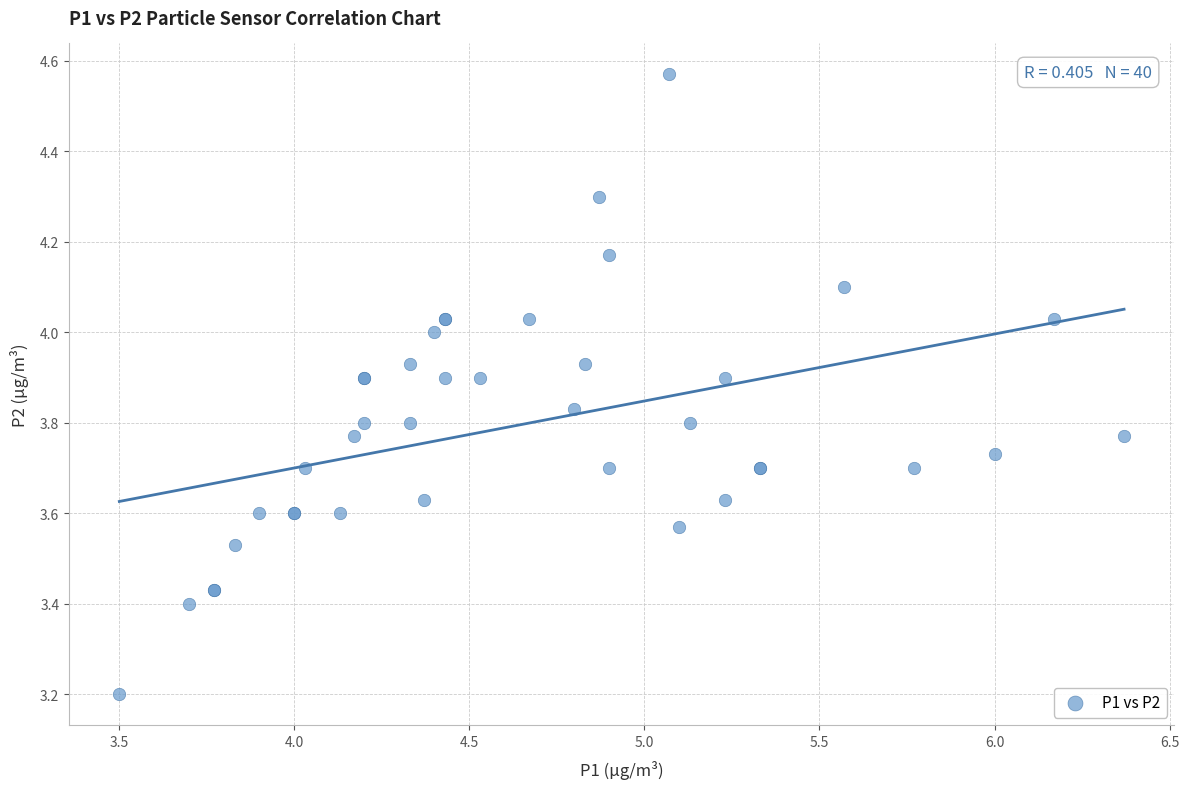

What Y value in the scatter plot is closest to 3?

3.2